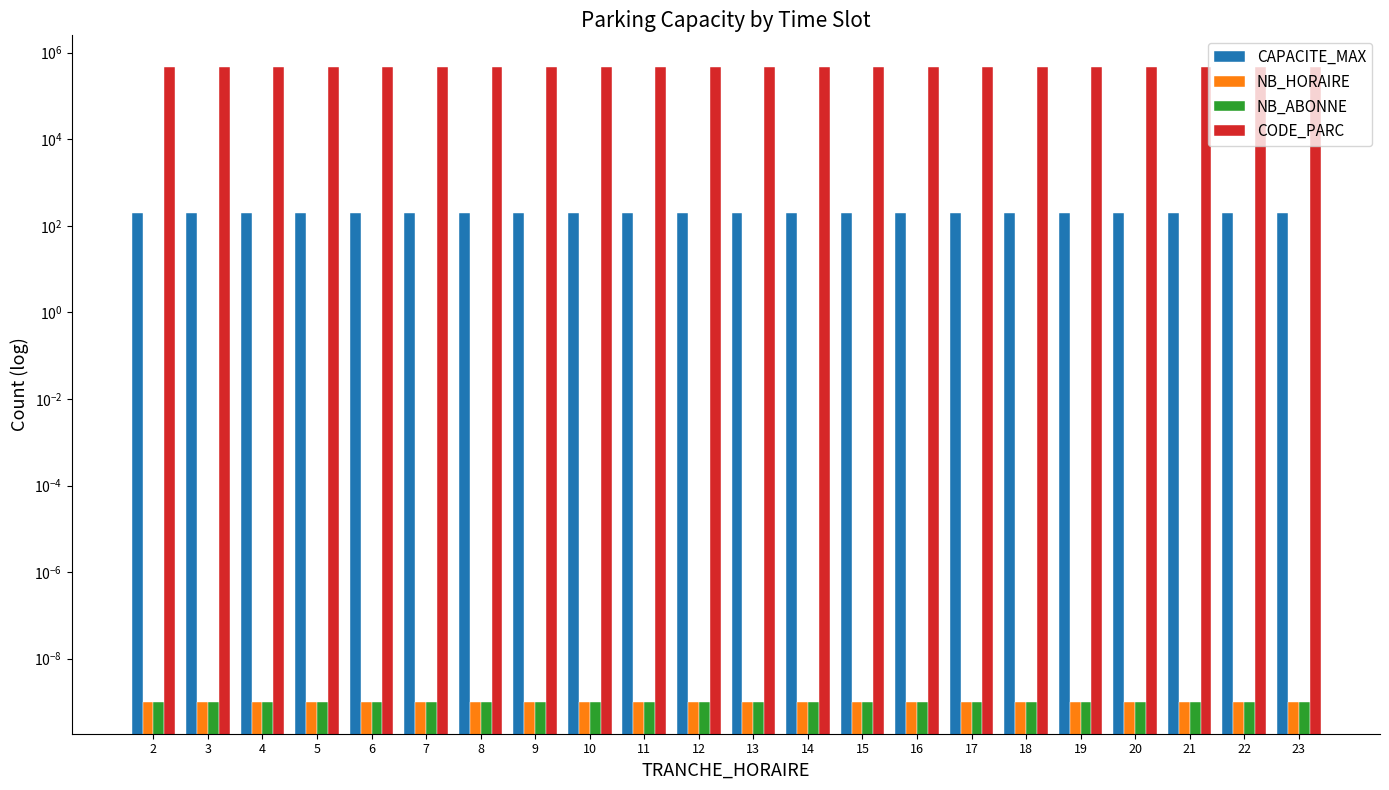

What are all the series names shown in the legend?

CAPACITE_MAX, NB_HORAIRE, NB_ABONNE, CODE_PARC